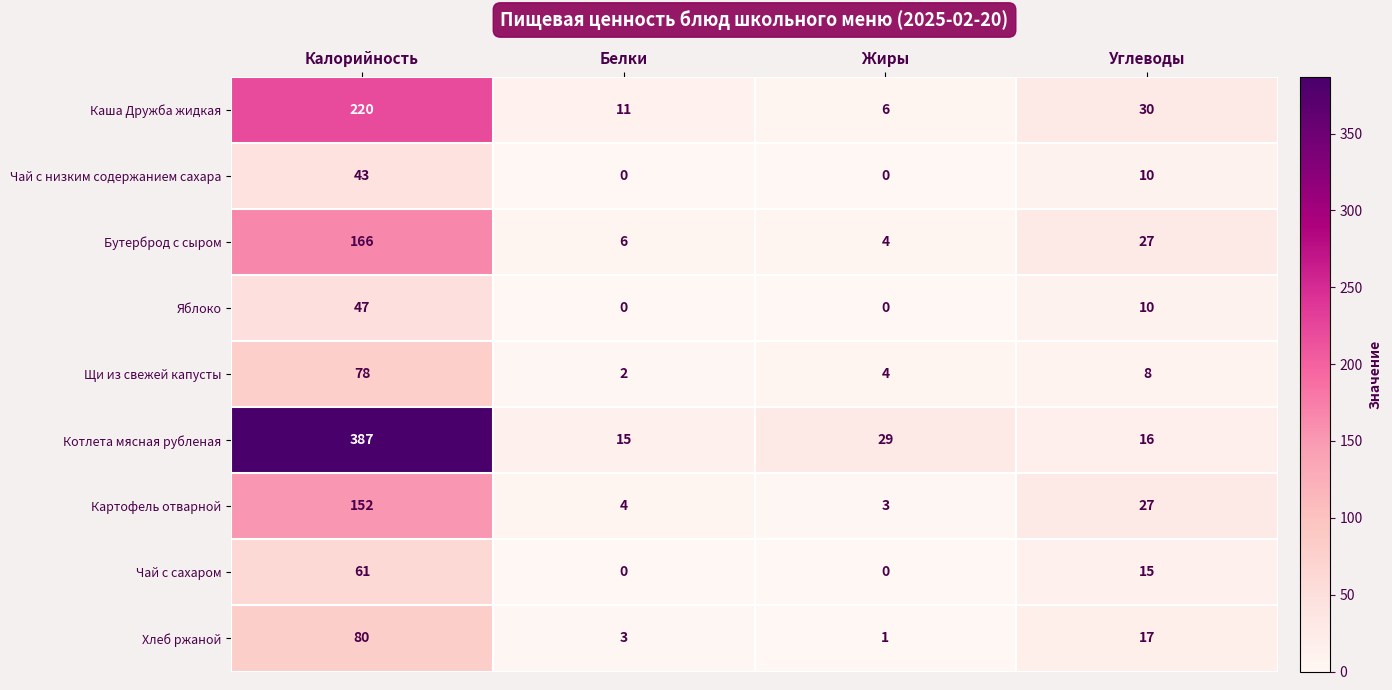

What is the approximate value of Щи из свежей капусты at Углеводы?

8